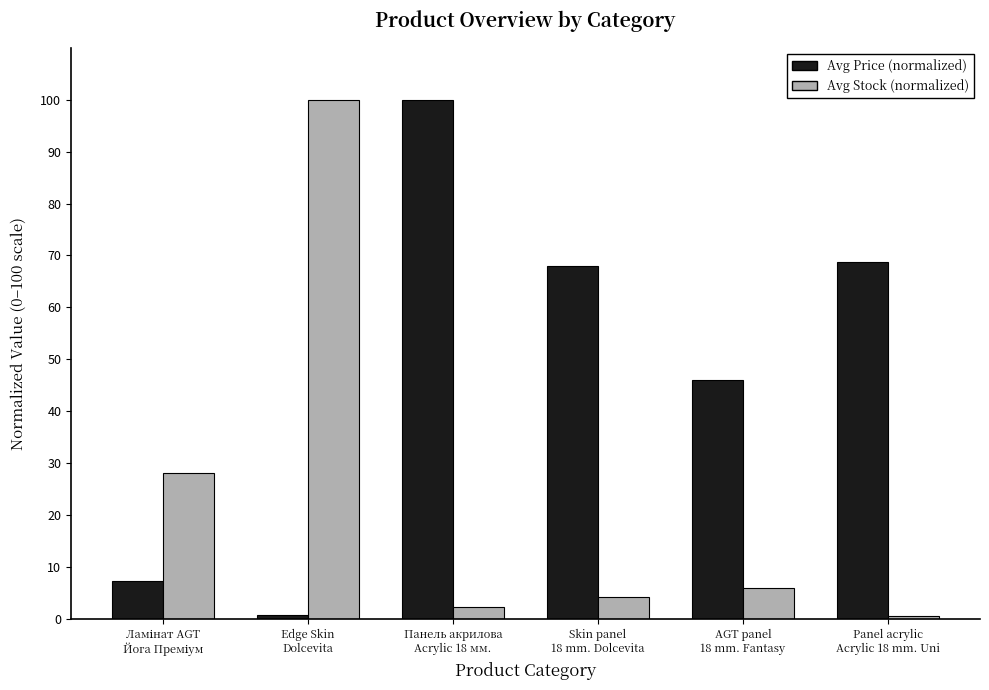

Reading left to right, extract all data points from this chart.

Avg Price (normalized): 7.3	0.8	100.0	67.9	46.0	68.8
Avg Stock (normalized): 28.0	100.0	2.4	4.3	6.0	0.6